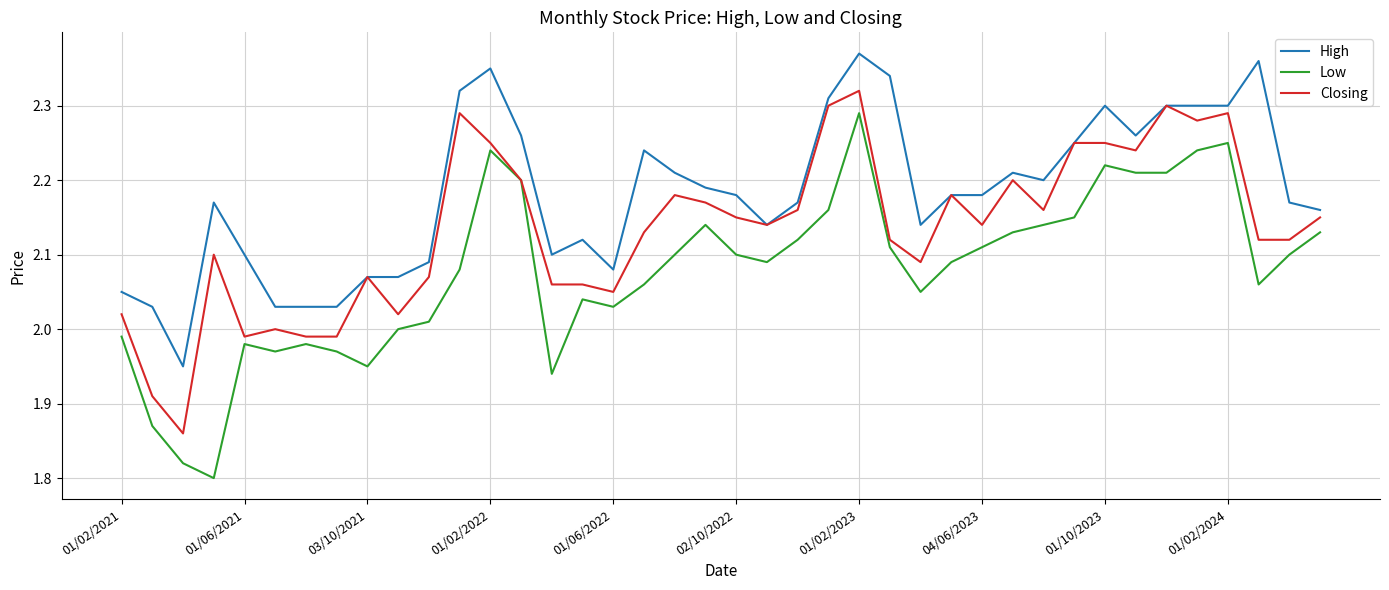

What is the difference between the second highest and second lowest values in the Low series?

0.4